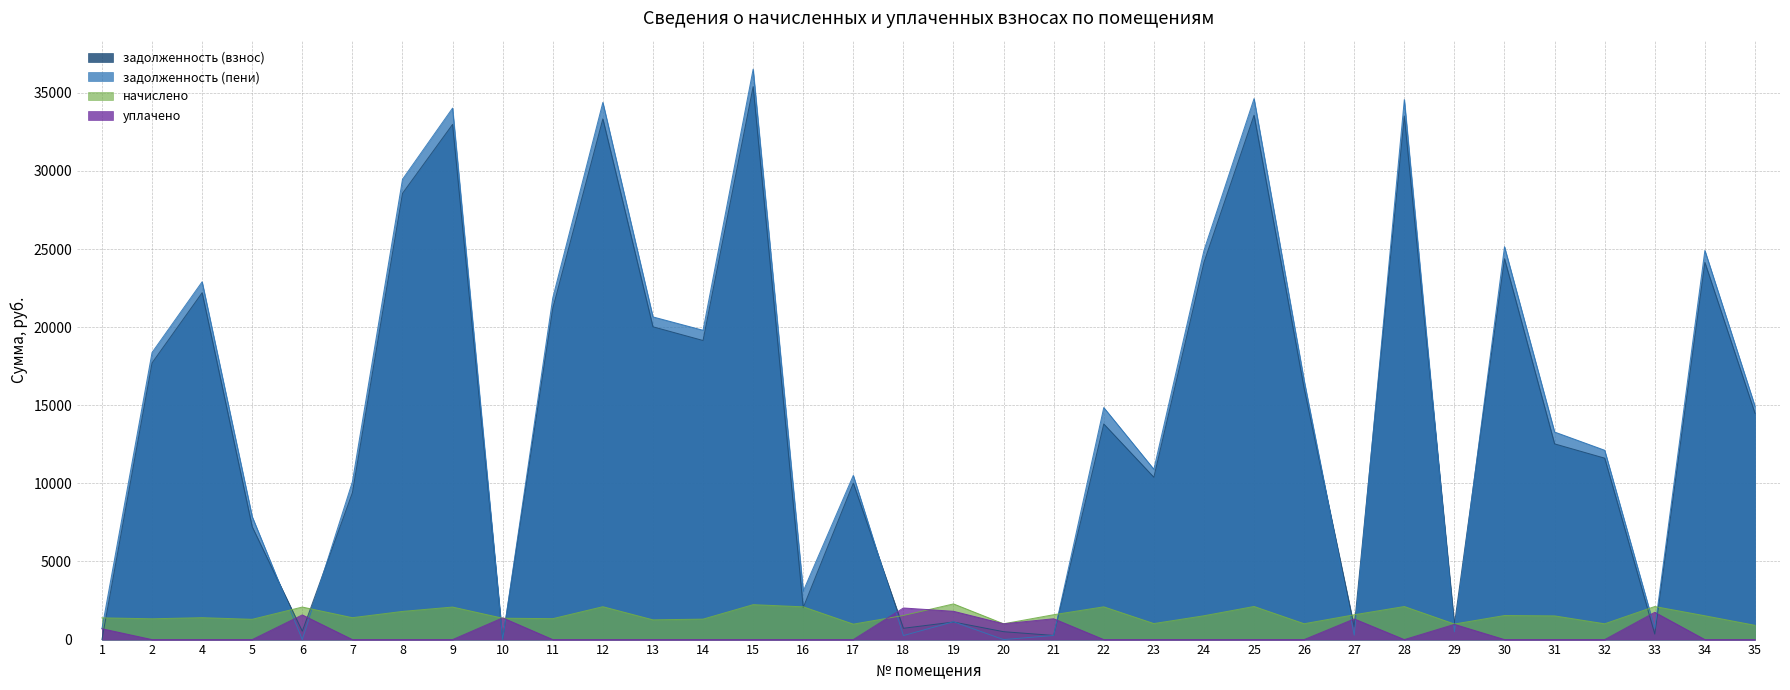

True or false: уплачено and задолженность (взнос) intersect in this chart.

True